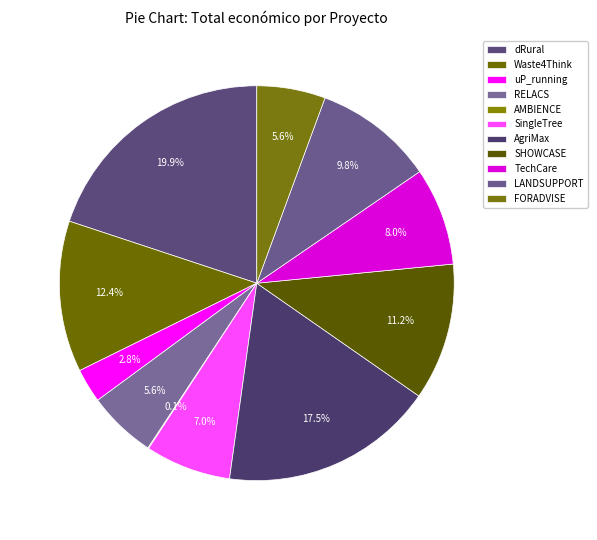

Is dRural the majority of the pie?

No